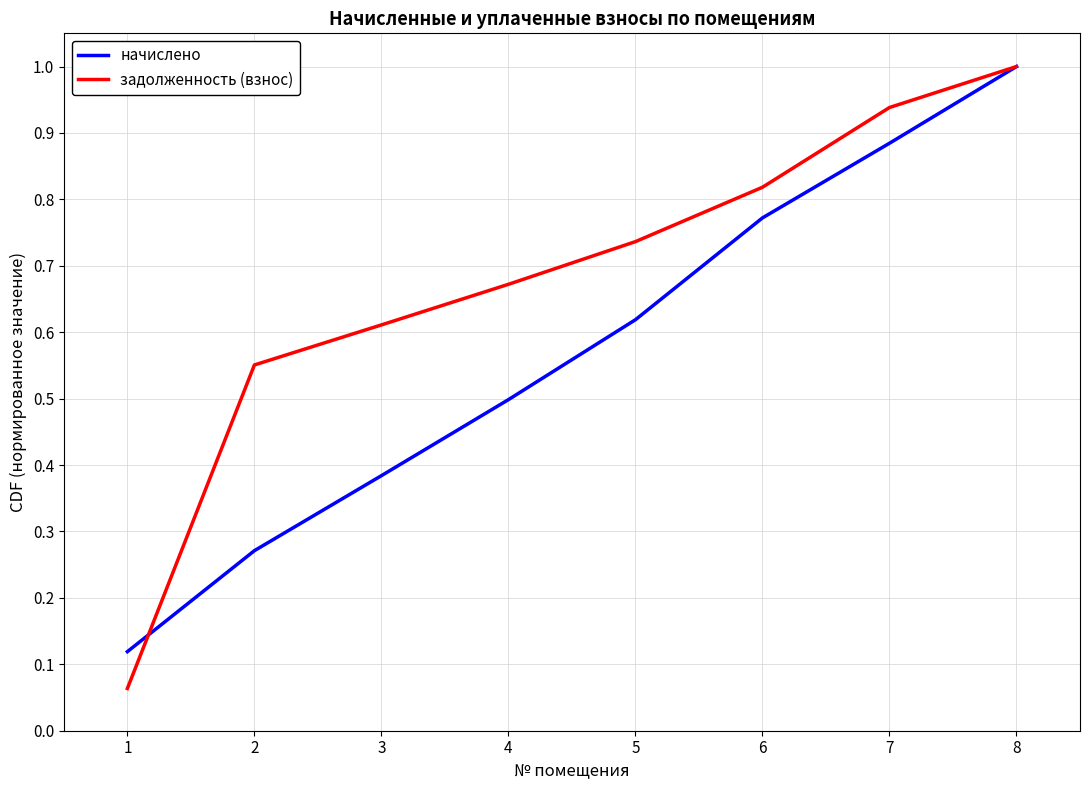

Which series has the largest total across all categories?

задолженность (взнос)